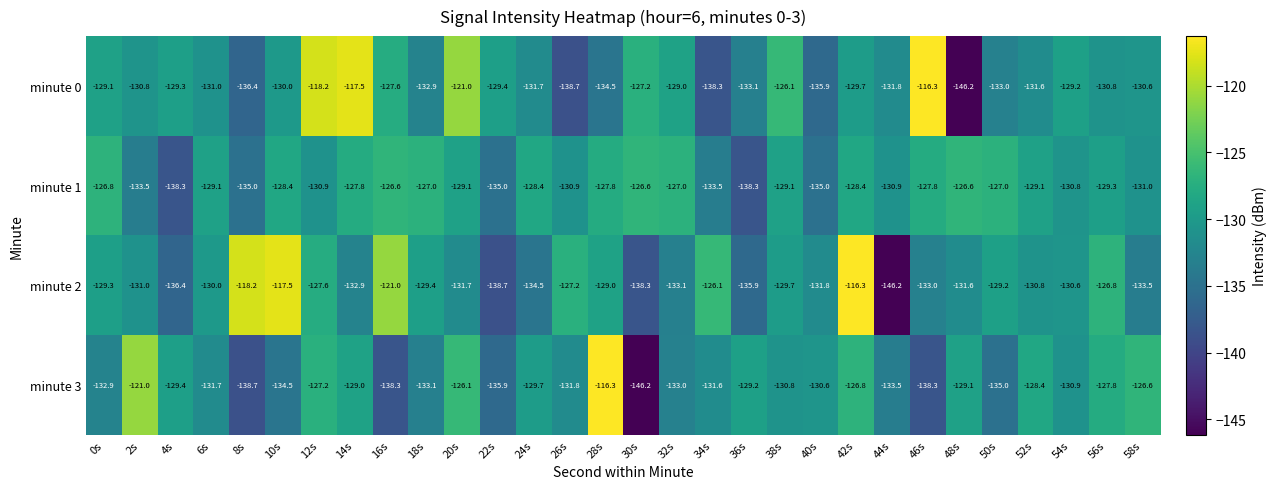

At 48s, list the series in order from smallest to largest.

minute 0, minute 2, minute 3, minute 1